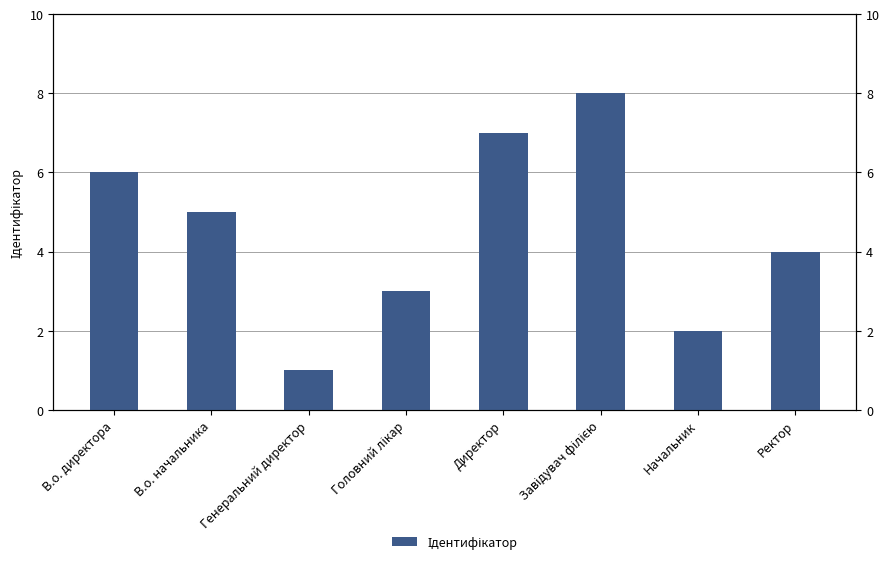

At which category does the chart reach its minimum across all series?

Генеральний директор